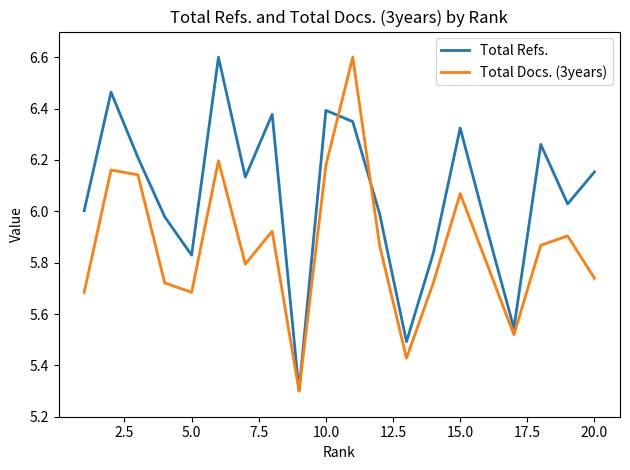

Which series has the largest total across all categories?

Total Refs.